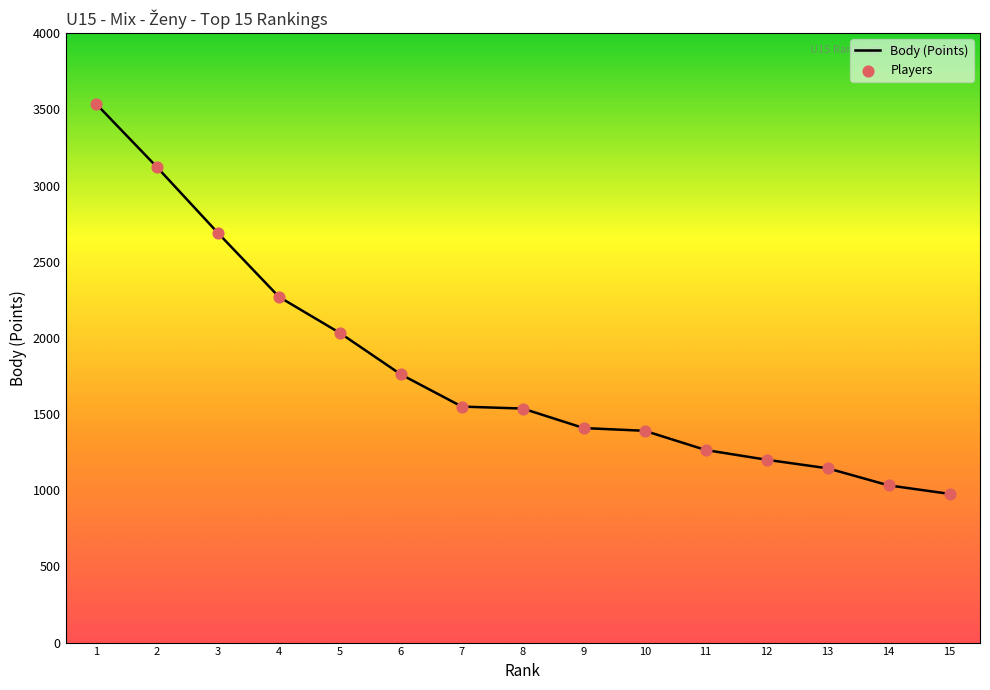

The value at 11 is 1264. True or false?

True